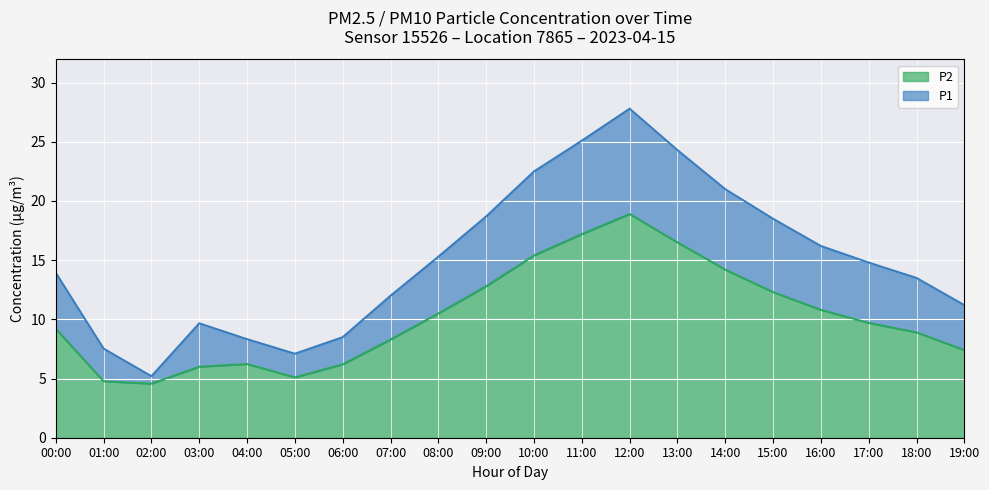

Is it true that P2 equals 1.2 at 02:00?

False